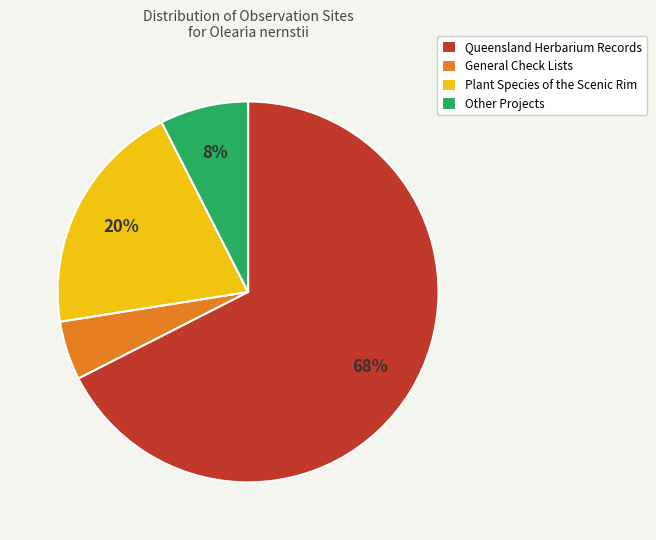

Which has a higher value, General Check Lists or Queensland Herbarium Records?

Queensland Herbarium Records